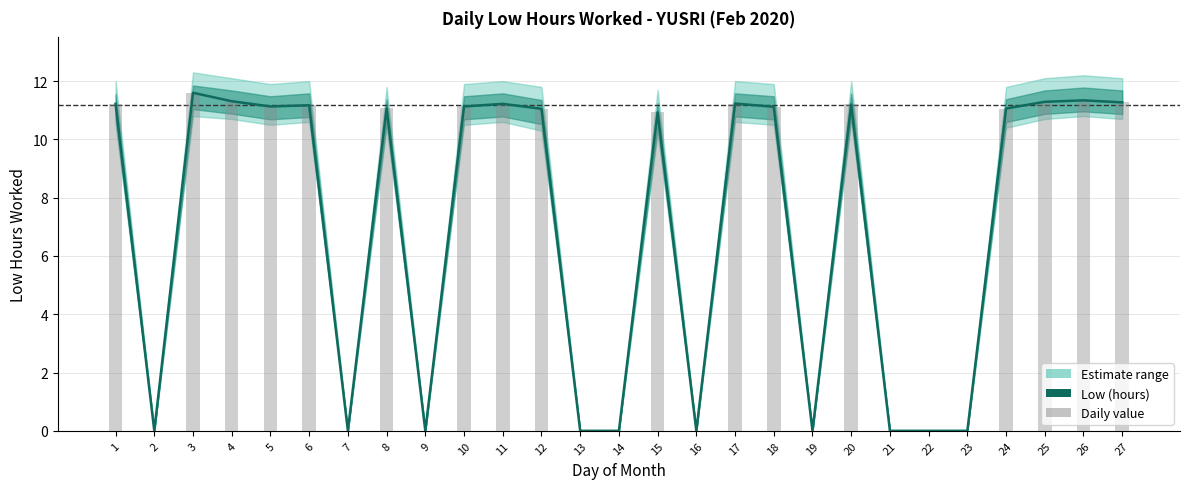

Does the chart contain stacked bars?

No